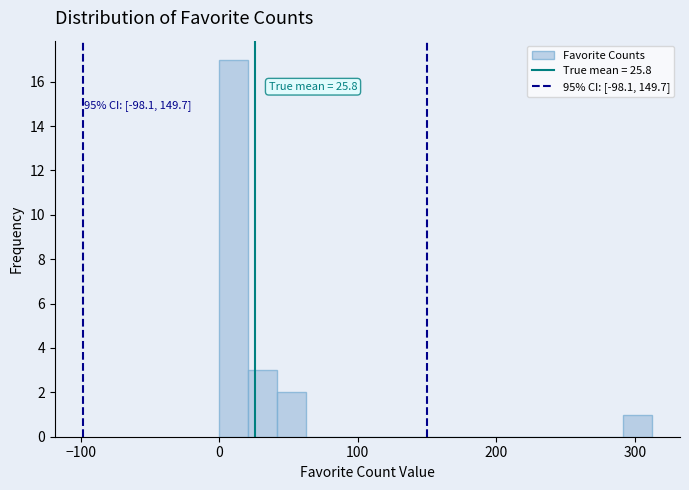

Read against the x-axis, roughly where is the centre of the tallest bar?

10